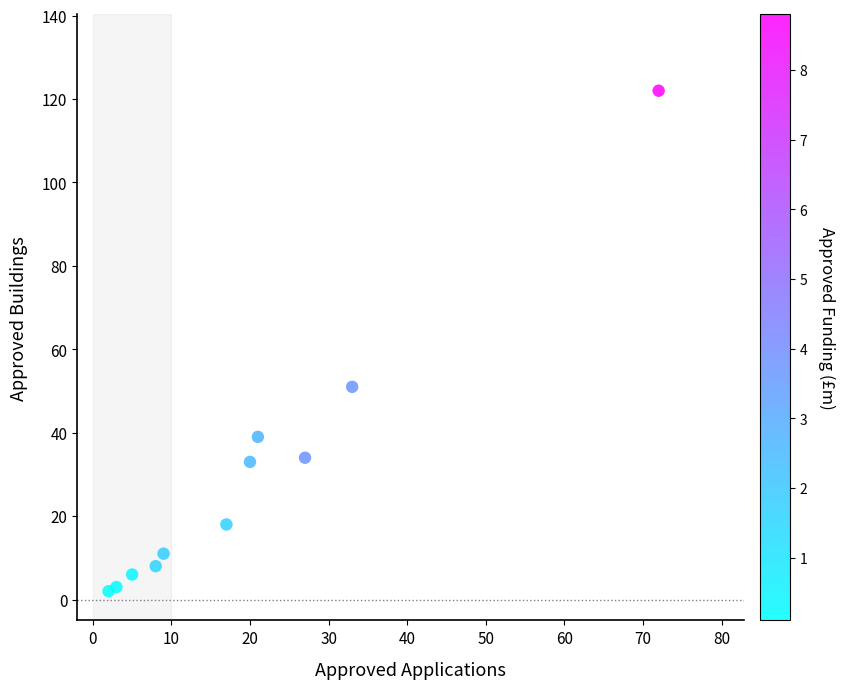

What is the average X value?

20